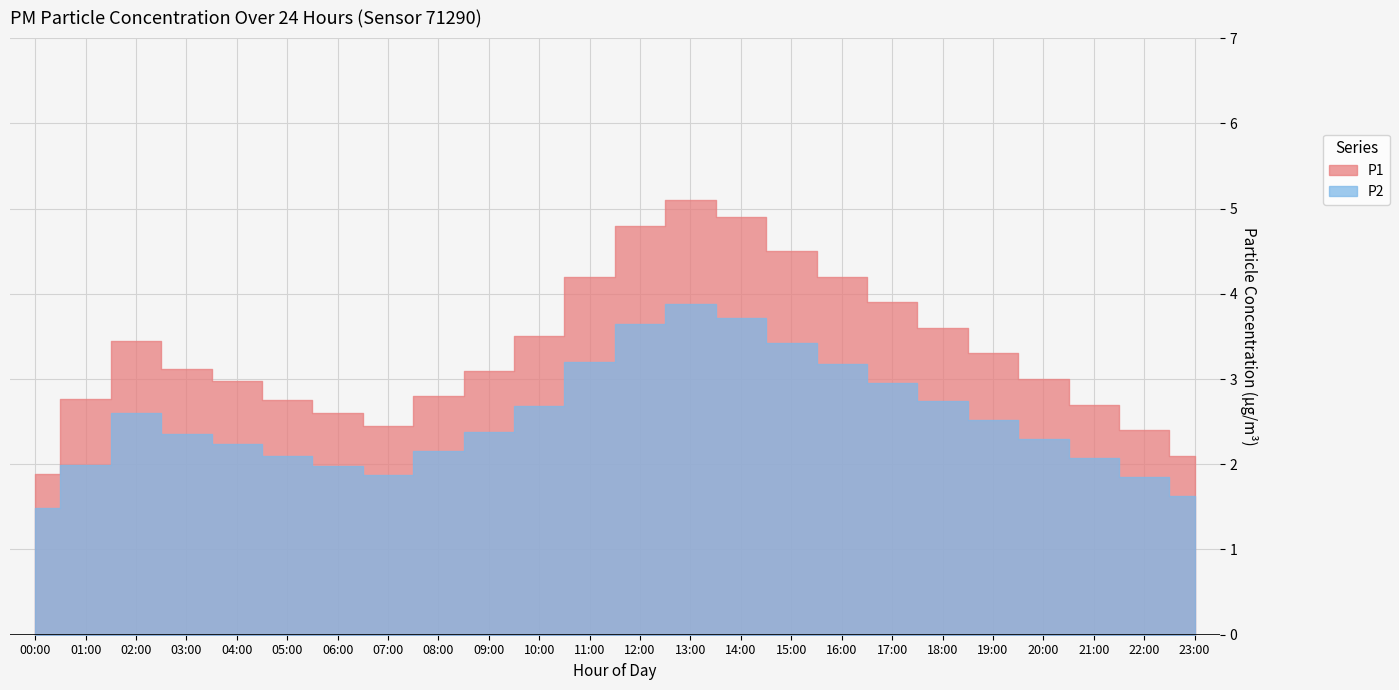

What is the value of the P1 point at the 5th from the left?

3.0